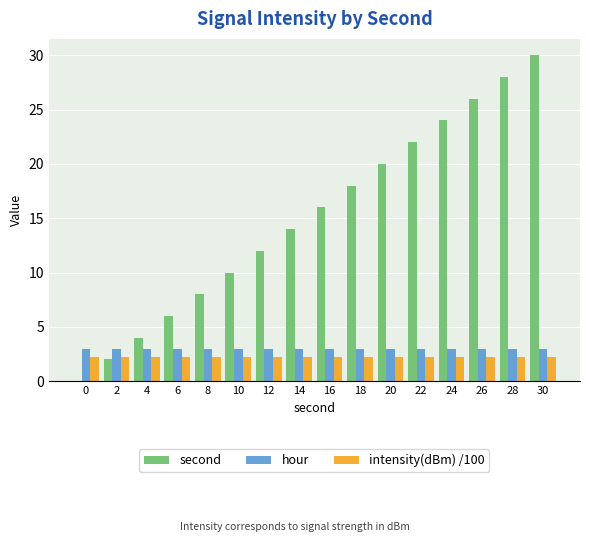

What is the sum of all intensity(dBm) /100 values?

35.3